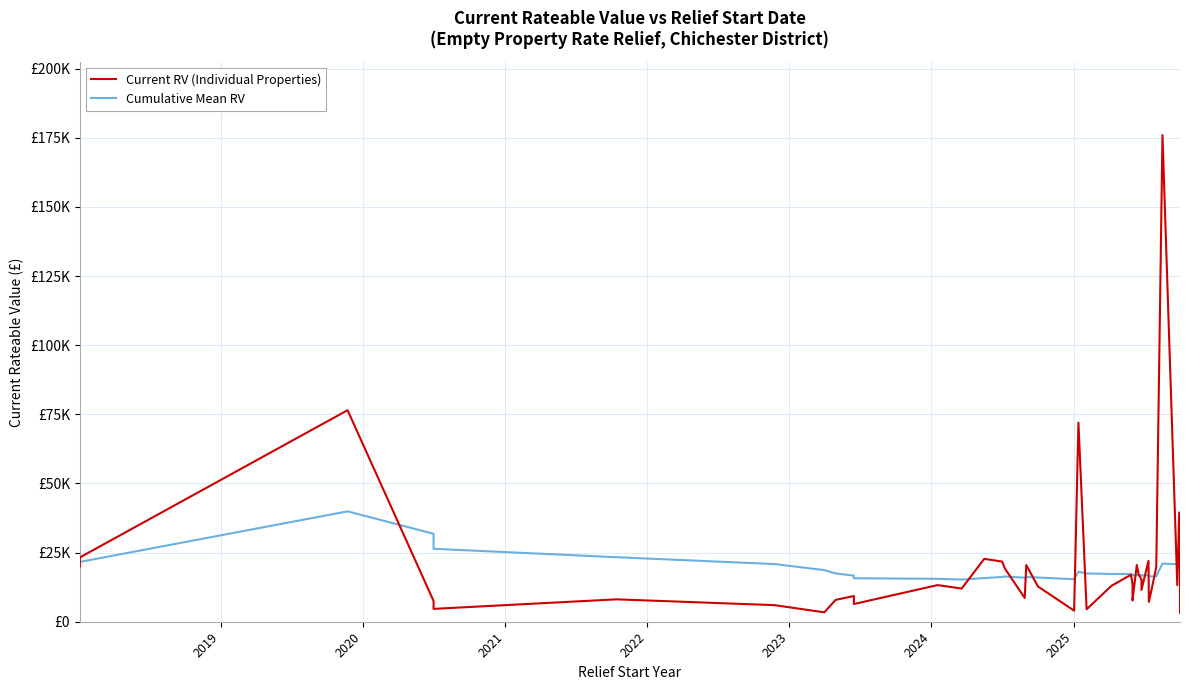

How many times do Cumulative Mean RV and Current RV (Individual Properties) cross each other?

15